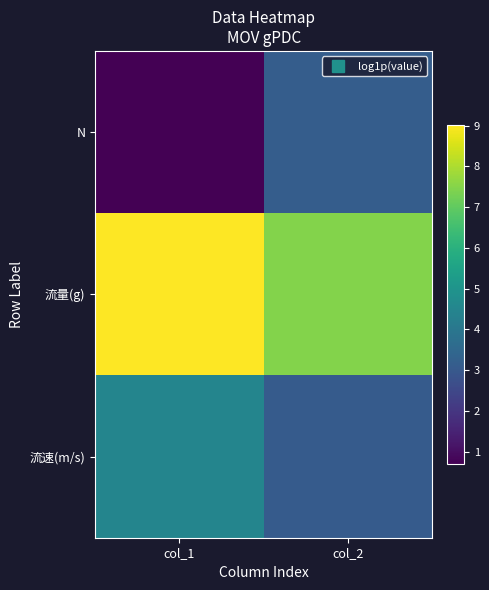

Reading left to right, extract all data points from this chart.

N: col_1=0.7	col_2=3.1
流量(g): col_1=9.0	col_2=7.5
流速(m/s): col_1=4.5	col_2=3.1